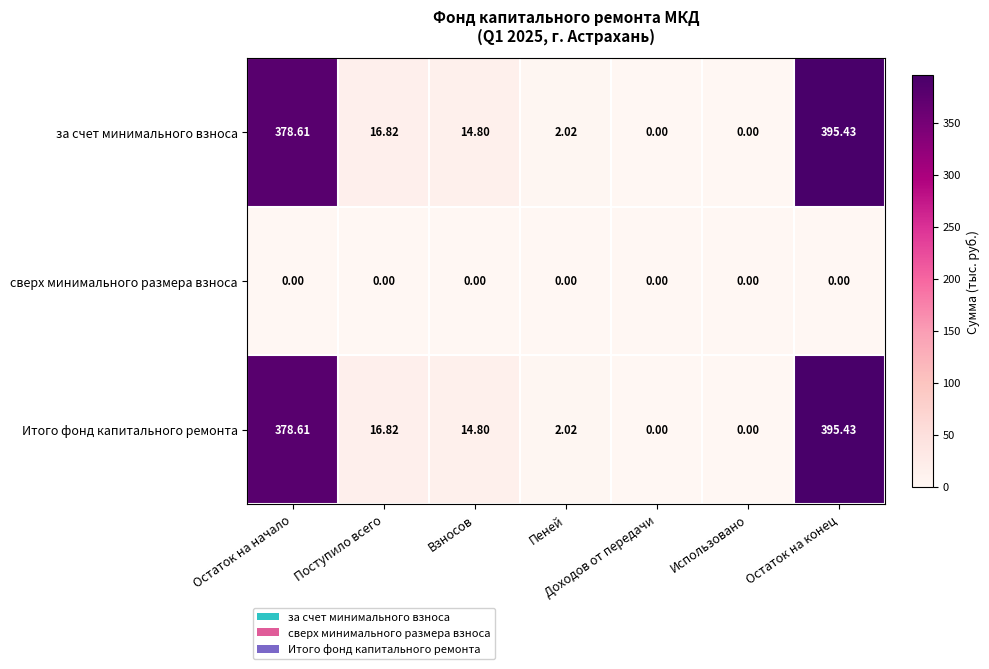

At which label is за счет минимального взноса closest to 197?

Поступило всего